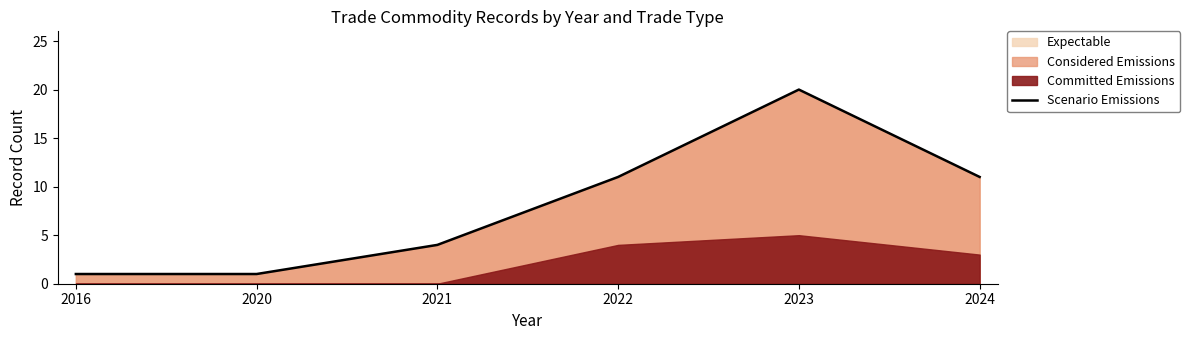

Rank the categories by value from highest to lowest.

2023, 2022, 2024, 2021, 2016, 2020